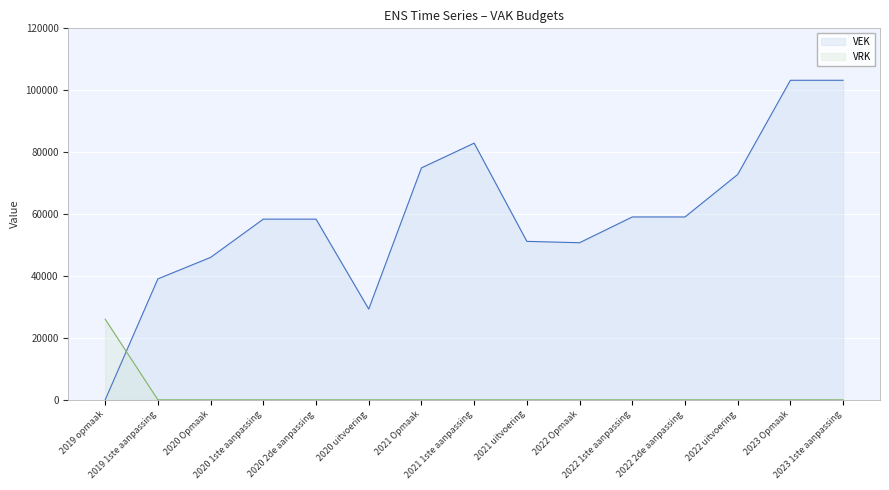

What value does the VEK series have at 2021 Opmaak, to the nearest 50?

74900